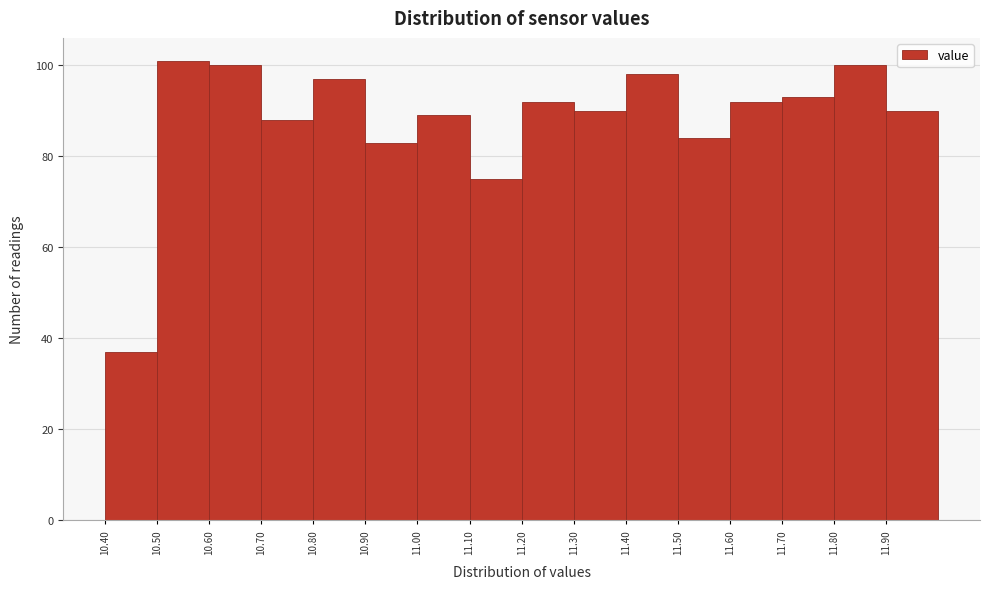

Reading left to right, transcribe this chart: for each bar, give the range it covers on the x-axis and its height. The values are not printed on the chart, so give them approximately, as read against the axis.

10.4 to 10.5: 38
10.5 to 10.6: 102
10.6 to 10.7: 100
10.7 to 10.8: 88
10.8 to 10.9: 98
10.9 to 11.0: 84
11.0 to 11.1: 90
11.1 to 11.2: 76
11.2 to 11.3: 92
11.3 to 11.4: 90
11.4 to 11.5: 98
11.5 to 11.6: 84
11.6 to 11.7: 92
11.7 to 11.8: 94
11.8 to 11.9: 100
11.9 to 12.0: 90